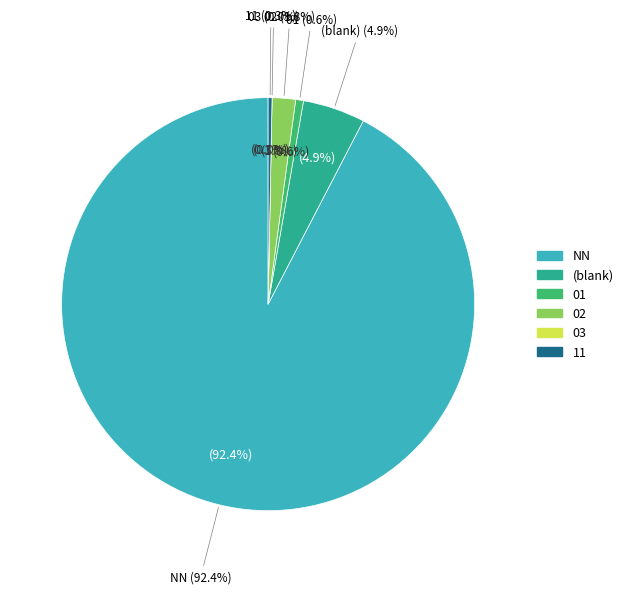

Does 00 account for over 50% of the chart?

No